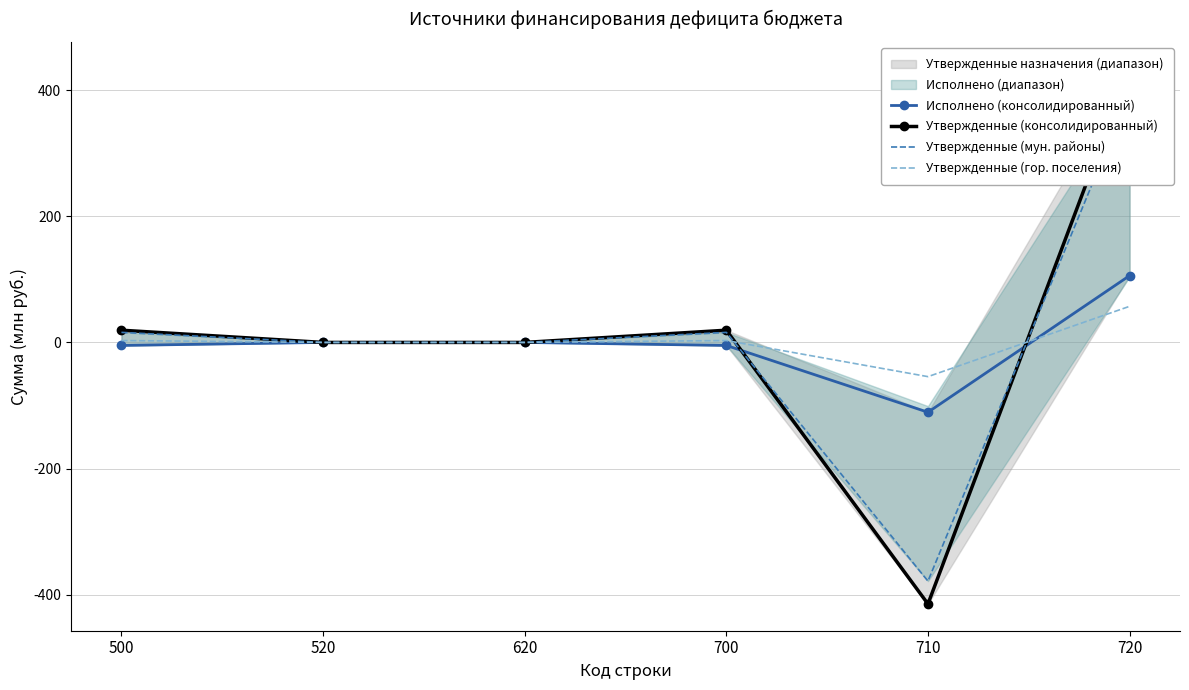

What is the difference between the maximum and second lowest values in the Утвержденные (мун. районы) series?

394.3